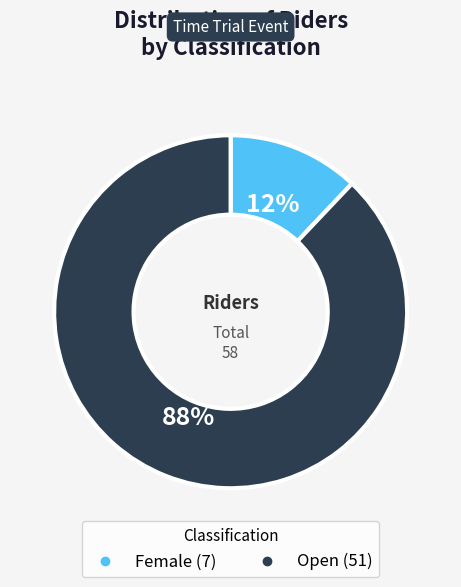

Which category has the biggest portion of the pie?

Open